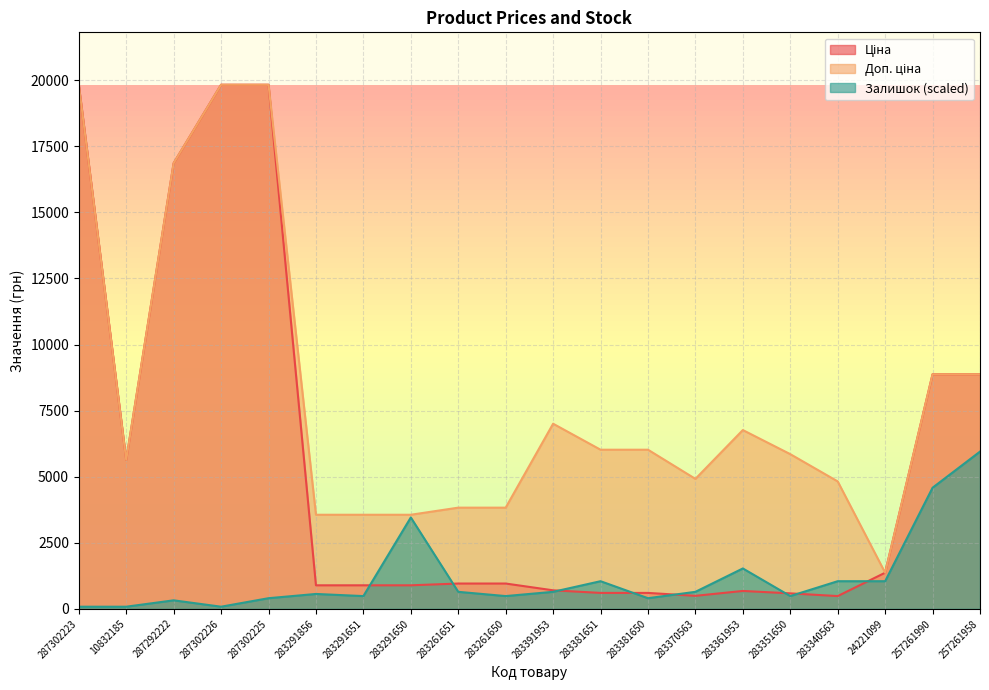

At which label does Ціна first exceed 957?

287302223